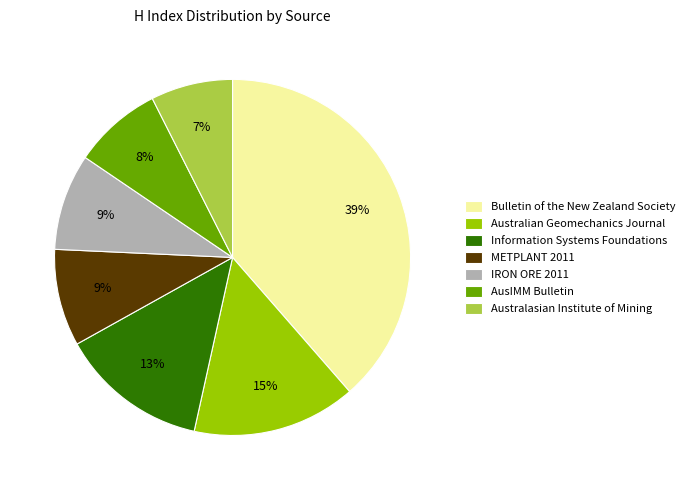

To the nearest percent, what portion does AusIMM Bulletin represent?

8%